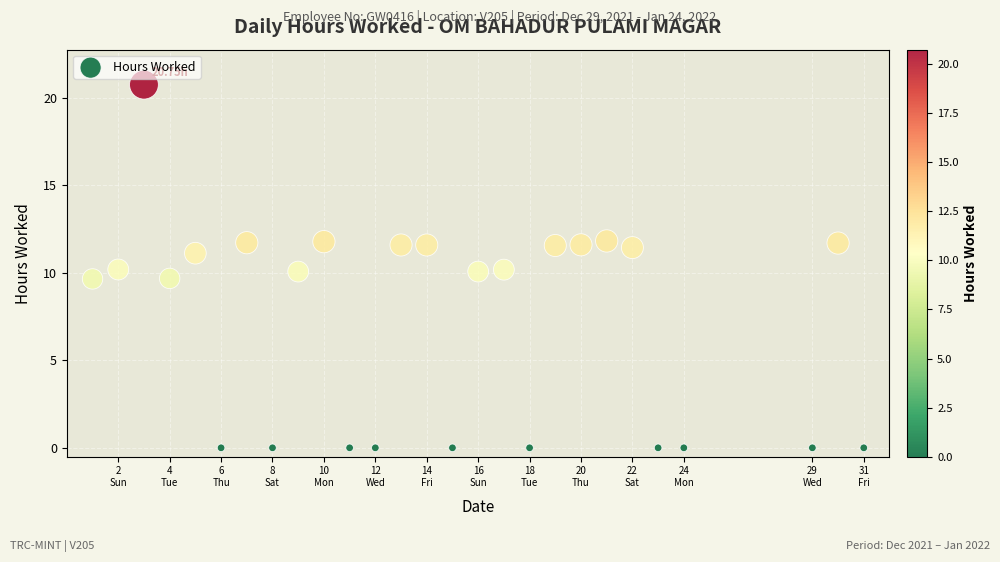

What is the range of Y values (max minus min)?

20.8